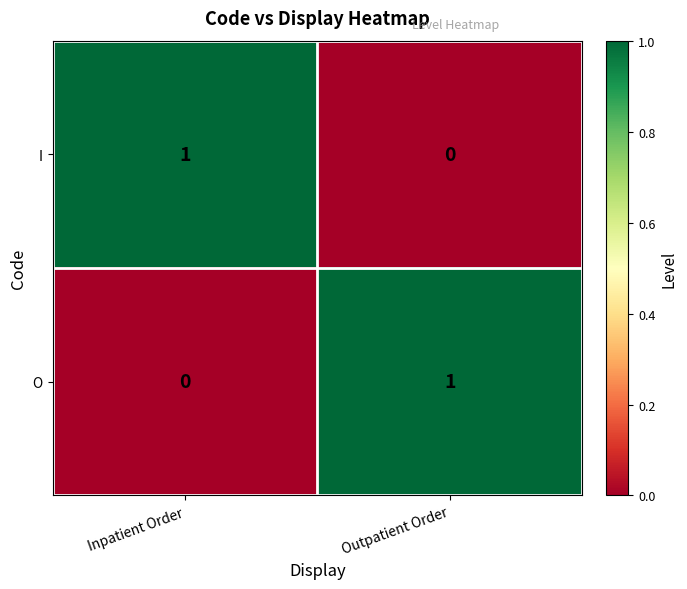

The value of I at Outpatient Order is 0. True or false?

True